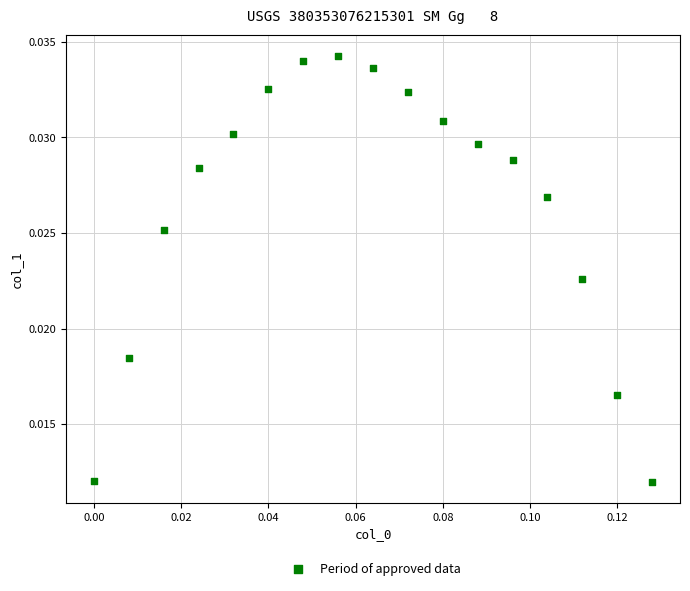

How many data points are displayed?

17